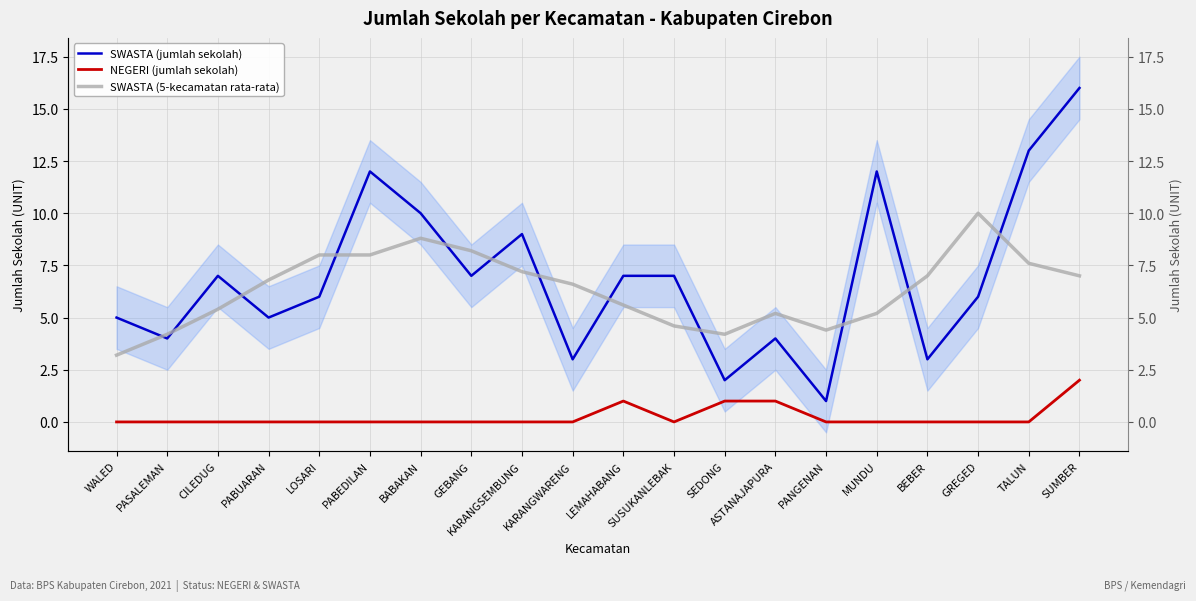

What is the maximum value shown in the chart?

16.0